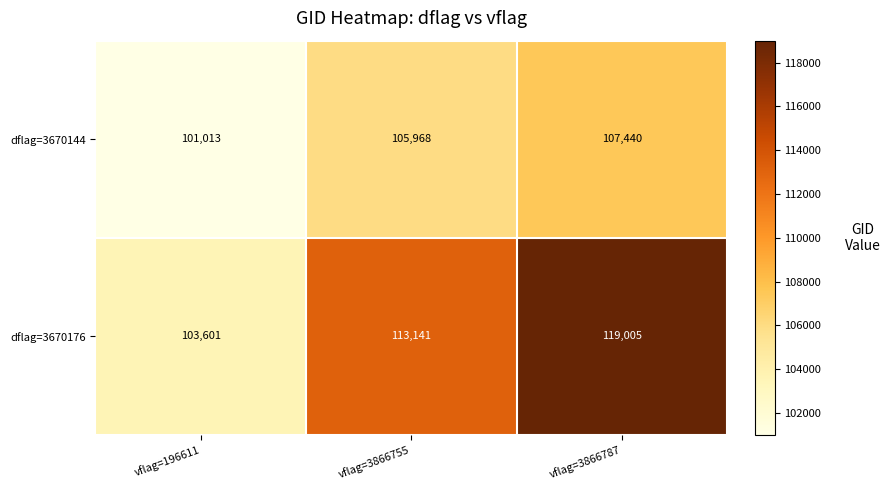

Which series has the largest total across all categories?

dflag=3670176